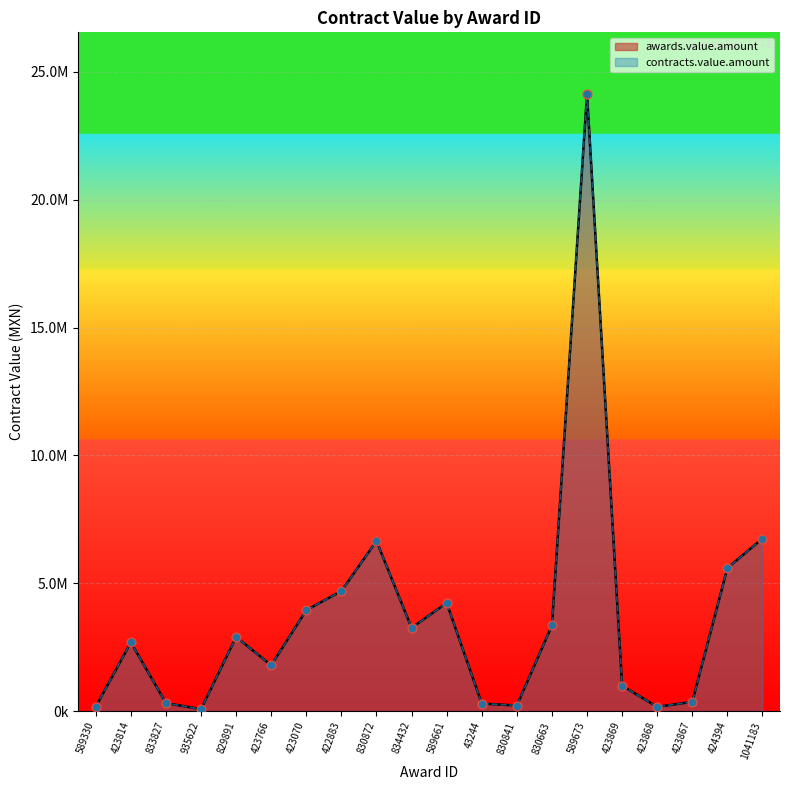

Which series has the largest Y range (max minus min)?

awards.value.amount